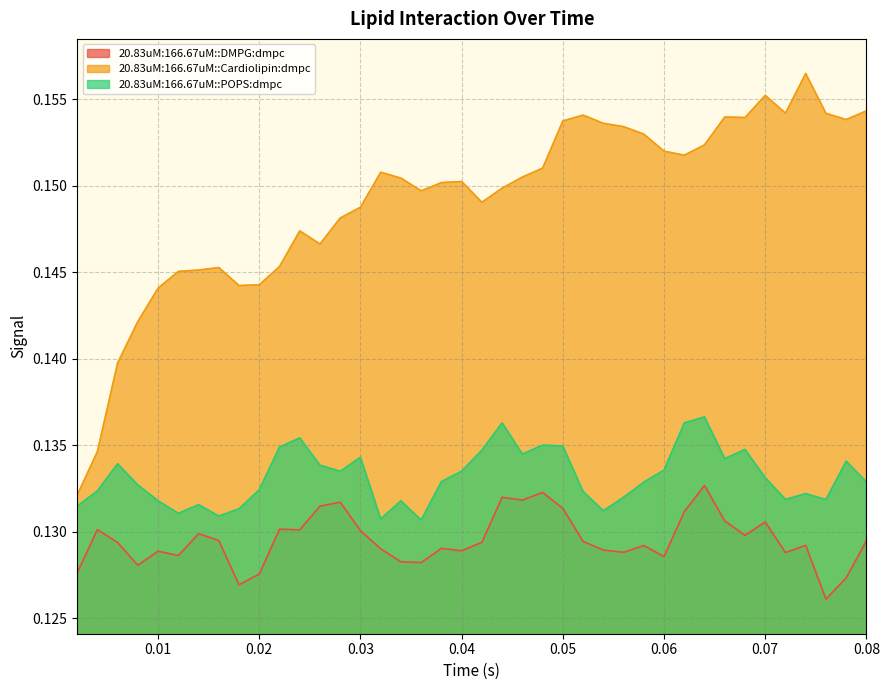

Between 0.054 and 0.028, which is larger?

0.028